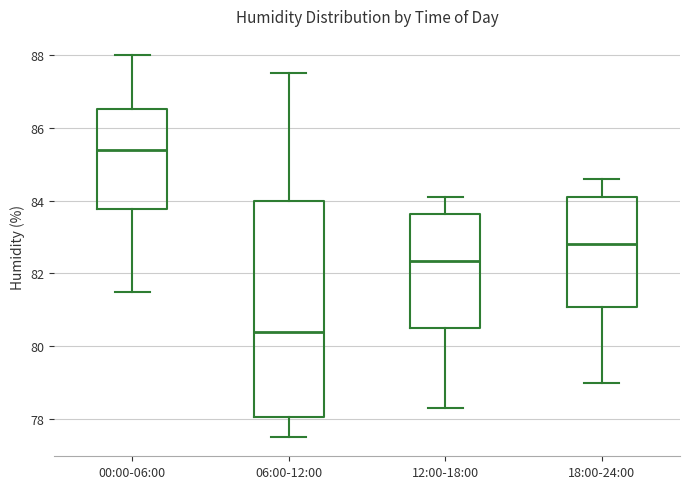

Where is the lower edge of the box for 18:00-24:00 on the y-axis? The values are not printed on the chart, so give them approximately, as read against the axis.

81.0